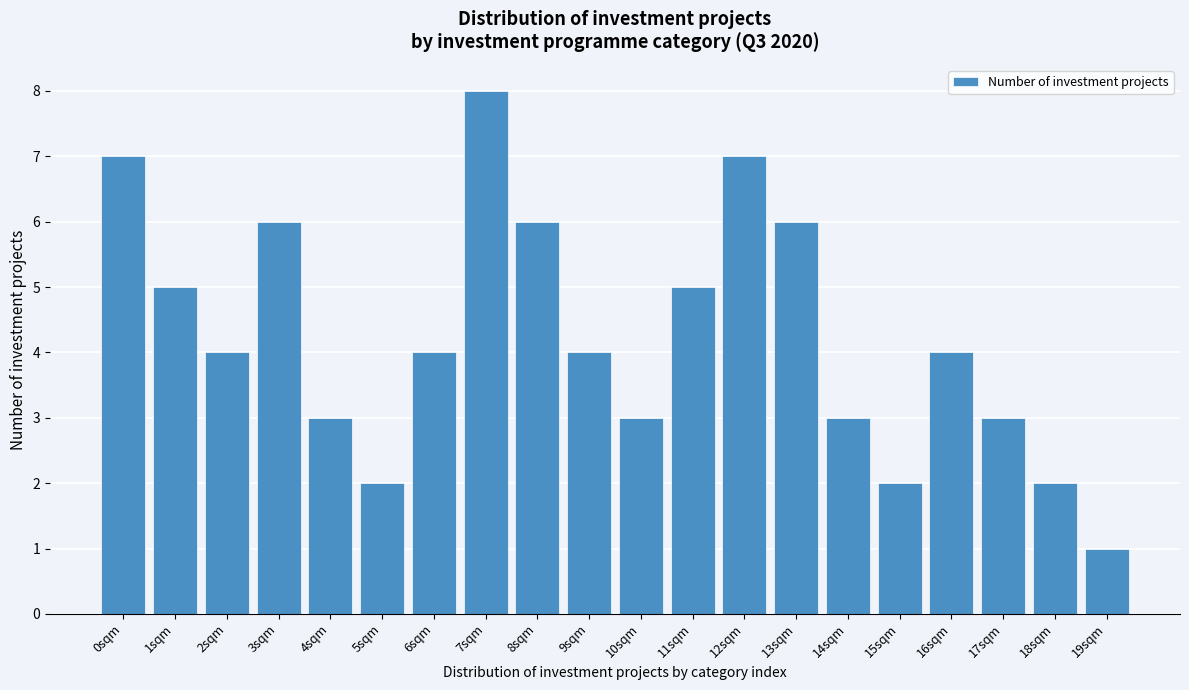

Reading left to right, extract all data points from this chart.

0sqm=7	1sqm=5	2sqm=4	3sqm=6	4sqm=3	5sqm=2	6sqm=4	7sqm=8	8sqm=6	9sqm=4	10sqm=3	11sqm=5	12sqm=7	13sqm=6	14sqm=3	15sqm=2	16sqm=4	17sqm=3	18sqm=2	19sqm=1